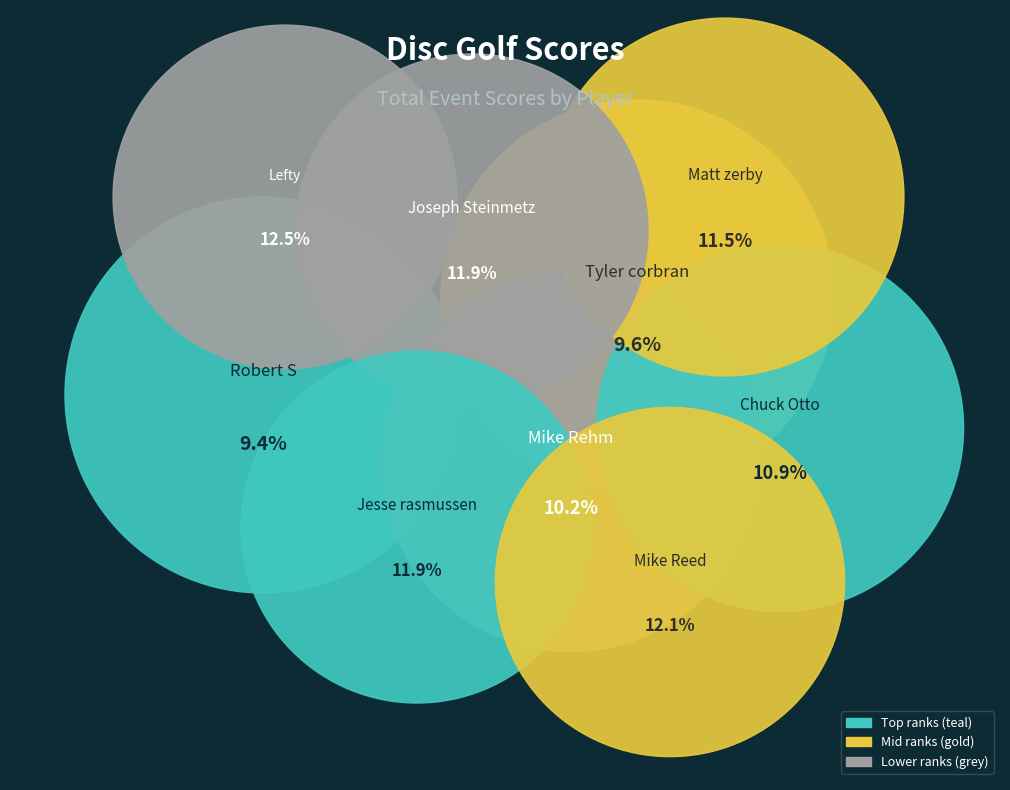

Count the number of slices in the pie.

9